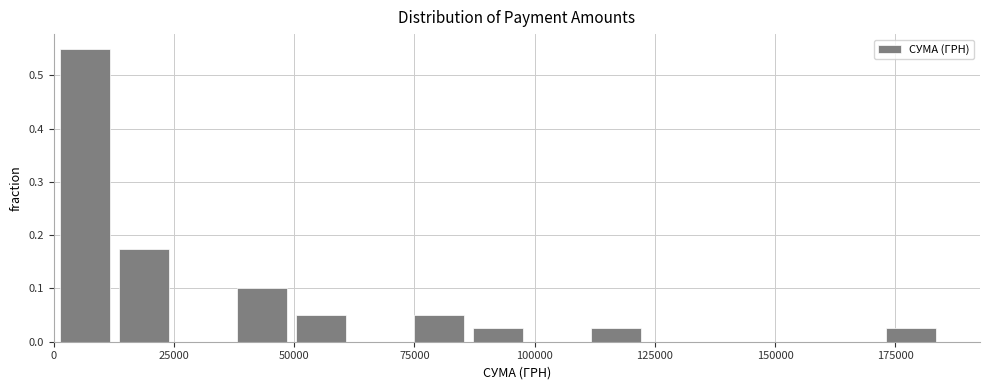

Read against the x-axis, roughly where is the centre of the tallest bar?

5000